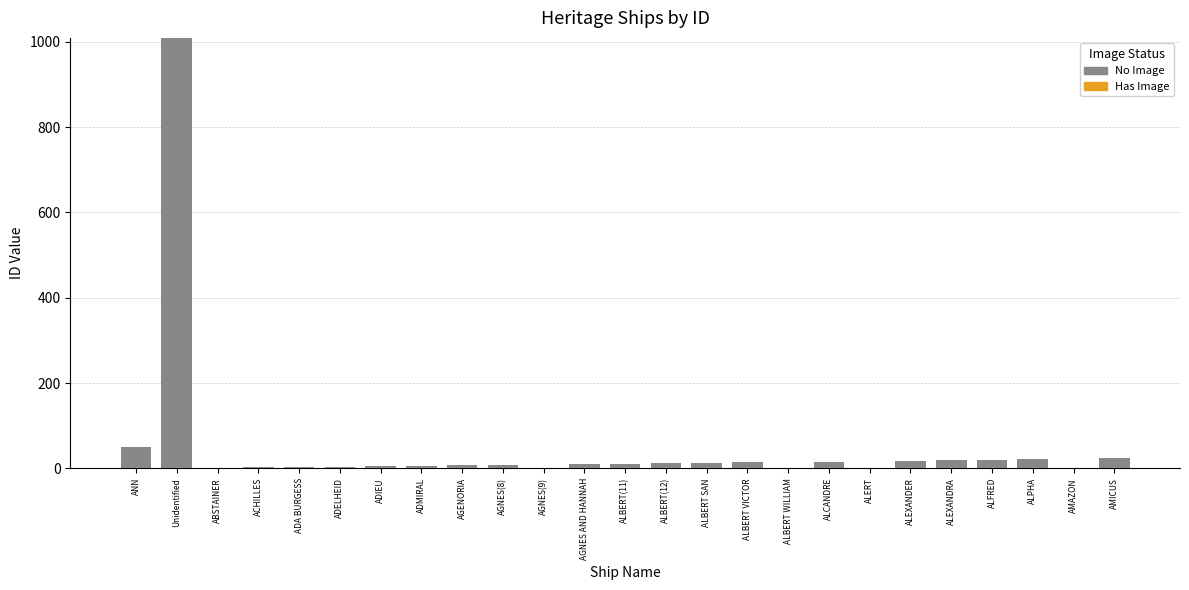

At which category is the sum across all series the highest?

Unidentified